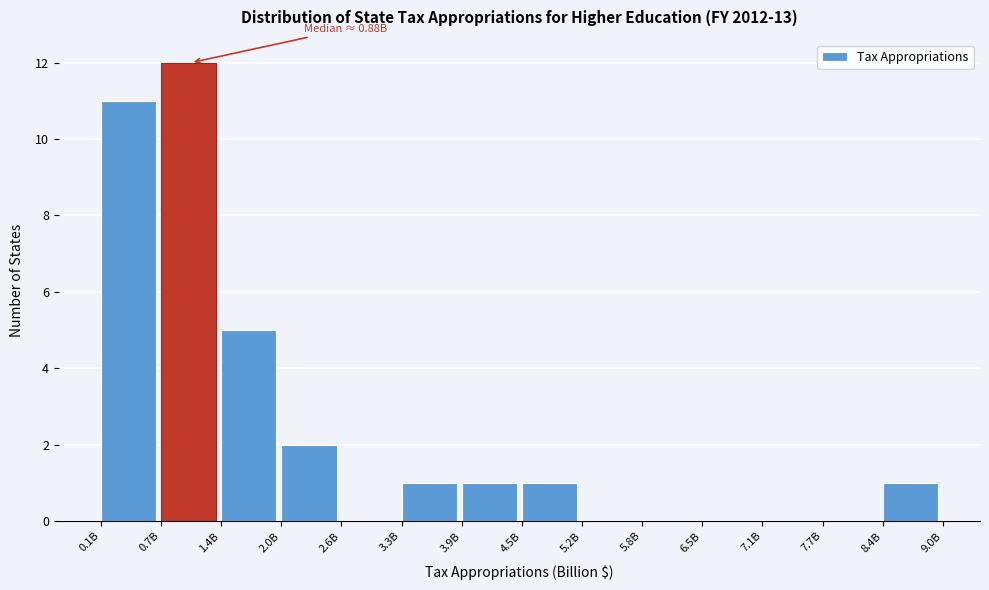

Reading right to left, list all the values displayed in this chart.

8.4B=1	7.7B=0	7.1B=0	6.5B=0	5.8B=0	5.2B=0	4.5B=1	3.9B=1	3.3B=1	2.6B=0	2.0B=2	1.4B=5	0.7B=12	0.1B=11